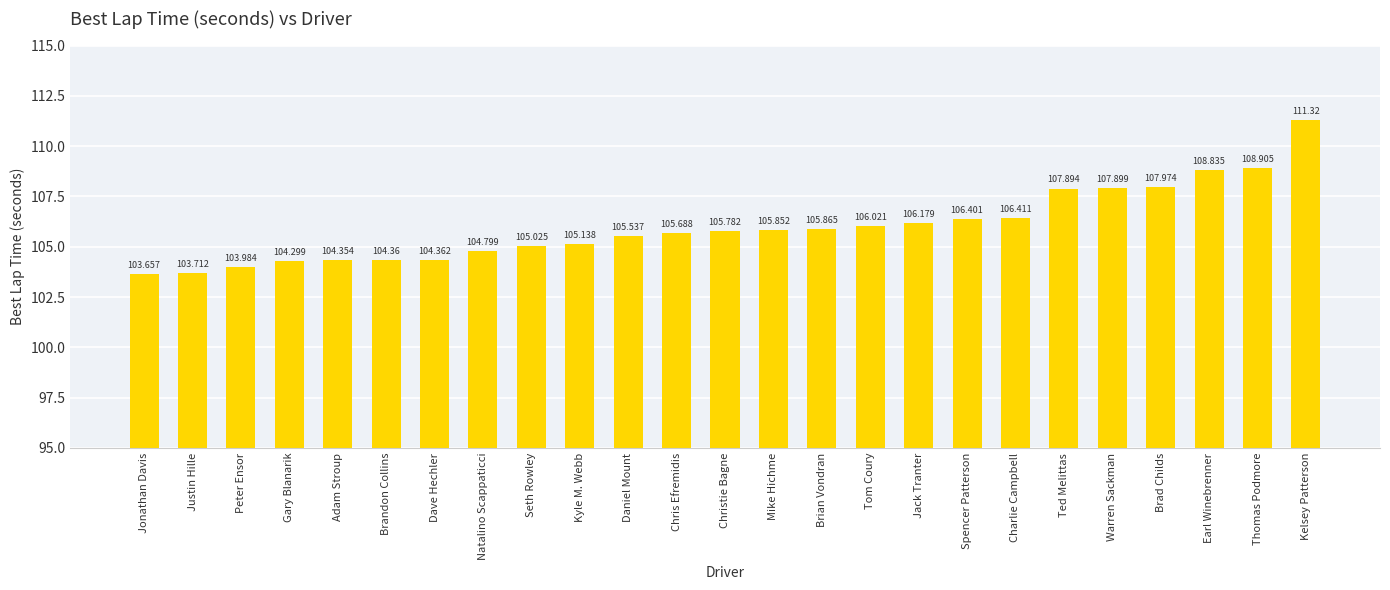

Between Jack Tranter and Daniel Mount, which is larger?

Jack Tranter